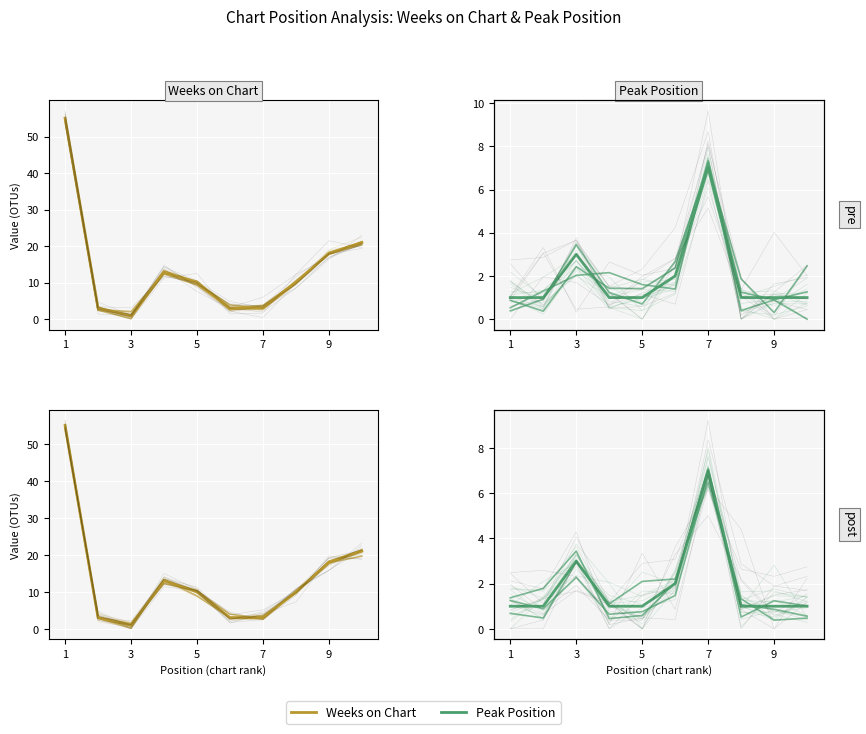

How many intersections are there between Peak Position and Weeks on Chart?

4